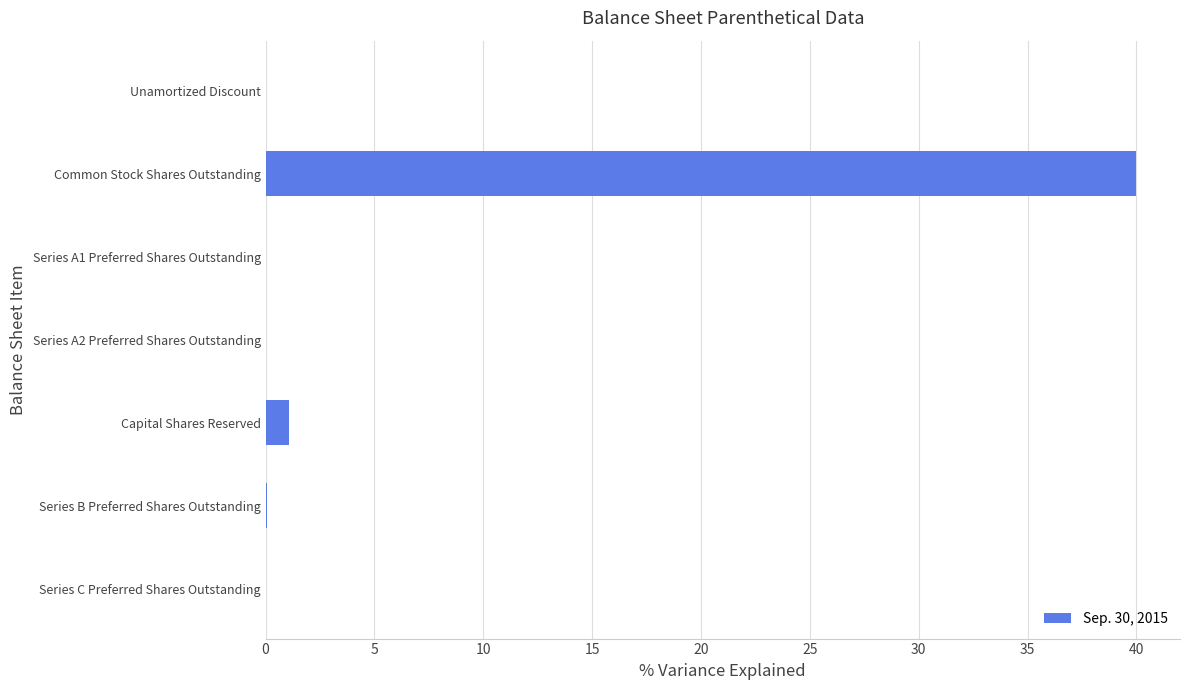

What is the ratio of the value at Common Stock Shares Outstanding to the value at Capital Shares Reserved?

36.4